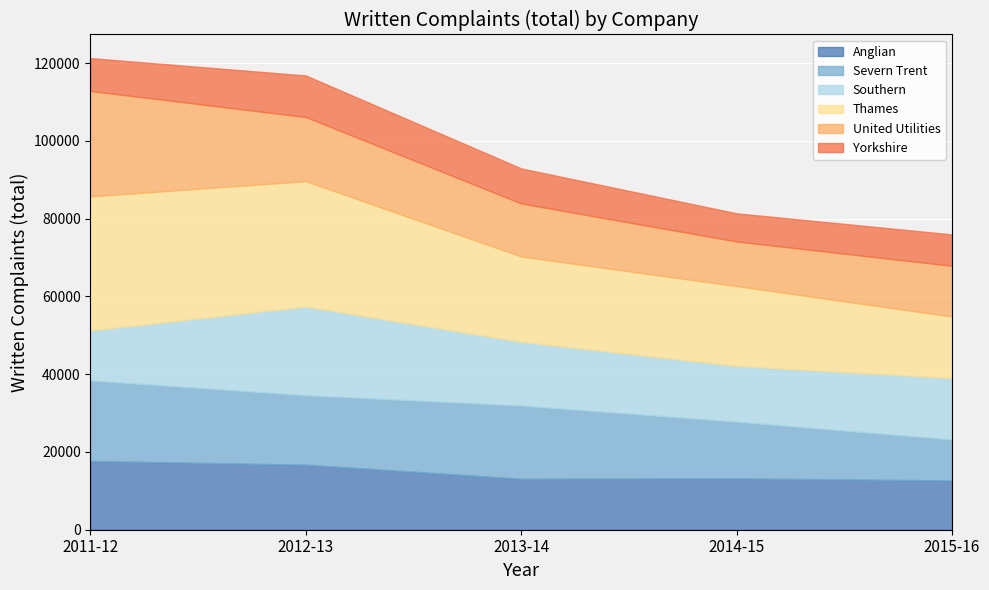

The Severn Trent series shows 5704 at 2015-16. True or false?

False